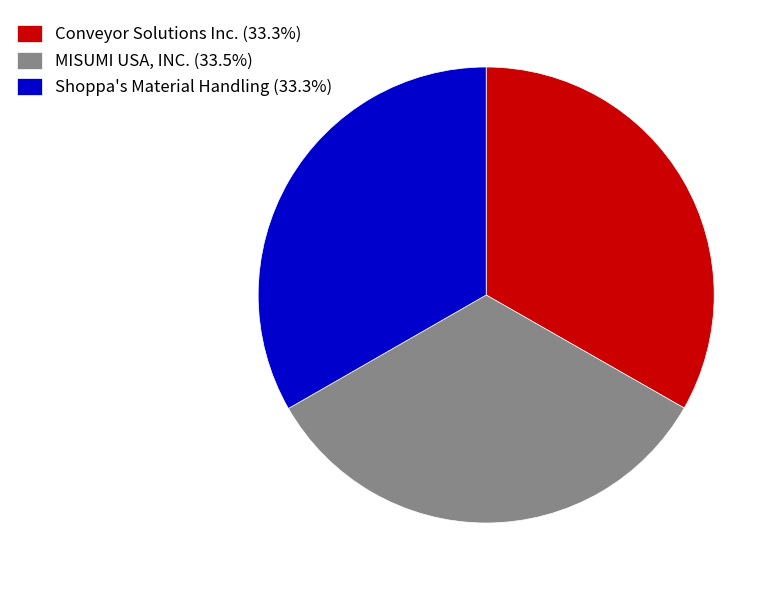

True or false: Conveyor Solutions Inc. accounts for 33% of the total.

True